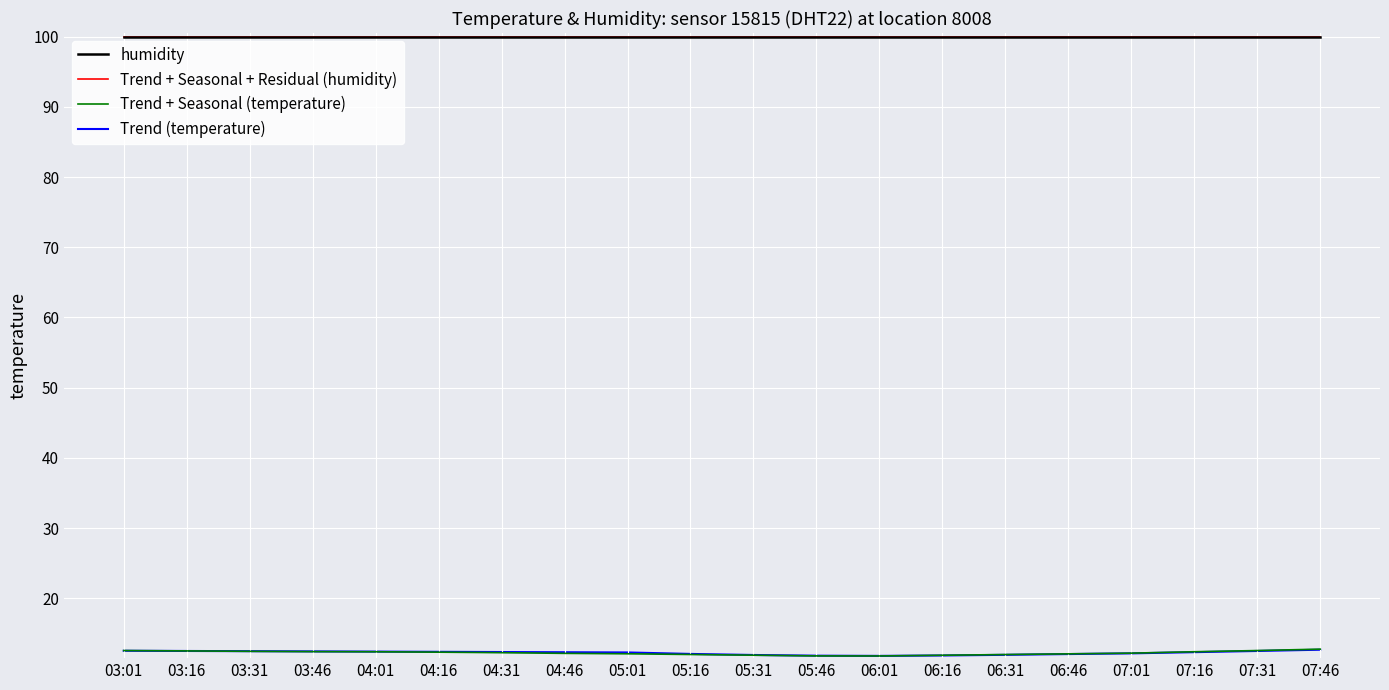

Which series changed the most between 04:46 and 07:01?

Trend (temperature)